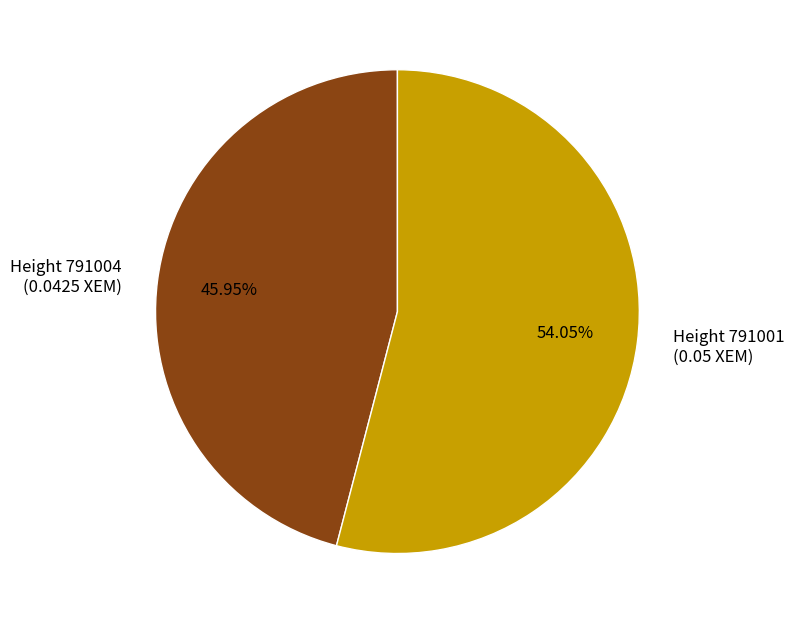

Does any single category account for the majority?

Yes